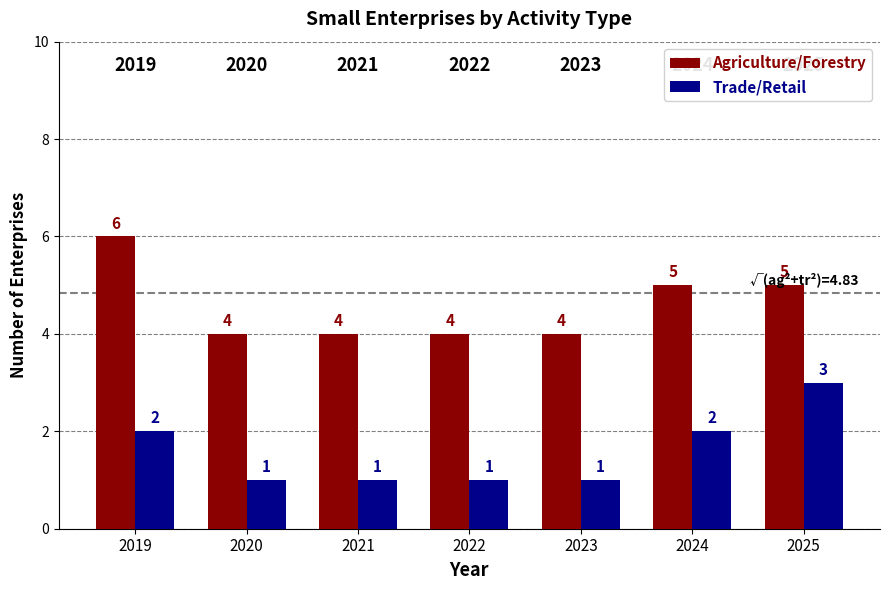

Read the Trade/Retail value at 2023.

1